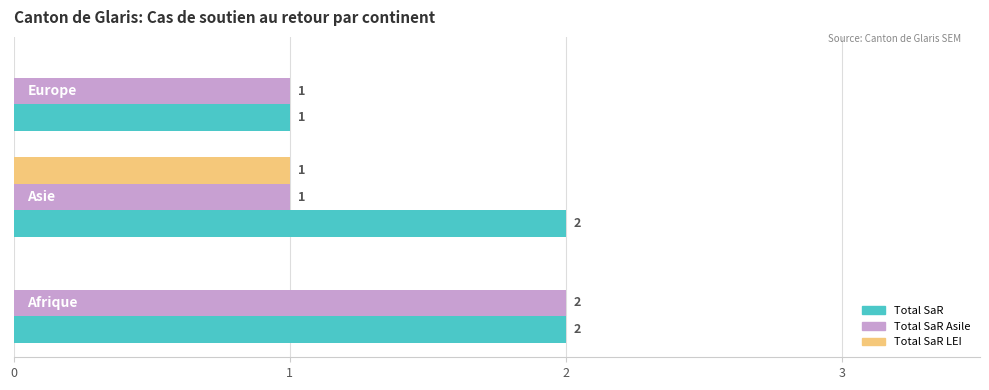

What is the greatest value displayed?

2